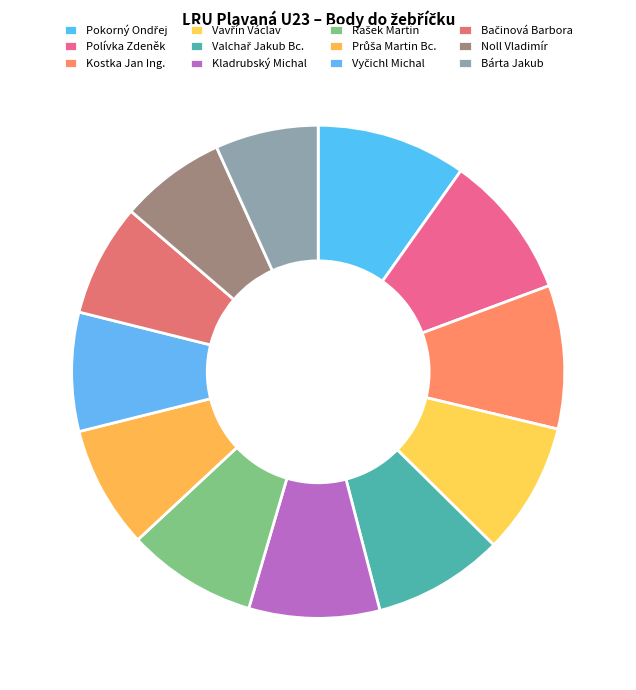

What percentage is the Kostka Jan Ing. slice, to the nearest percent?

9%